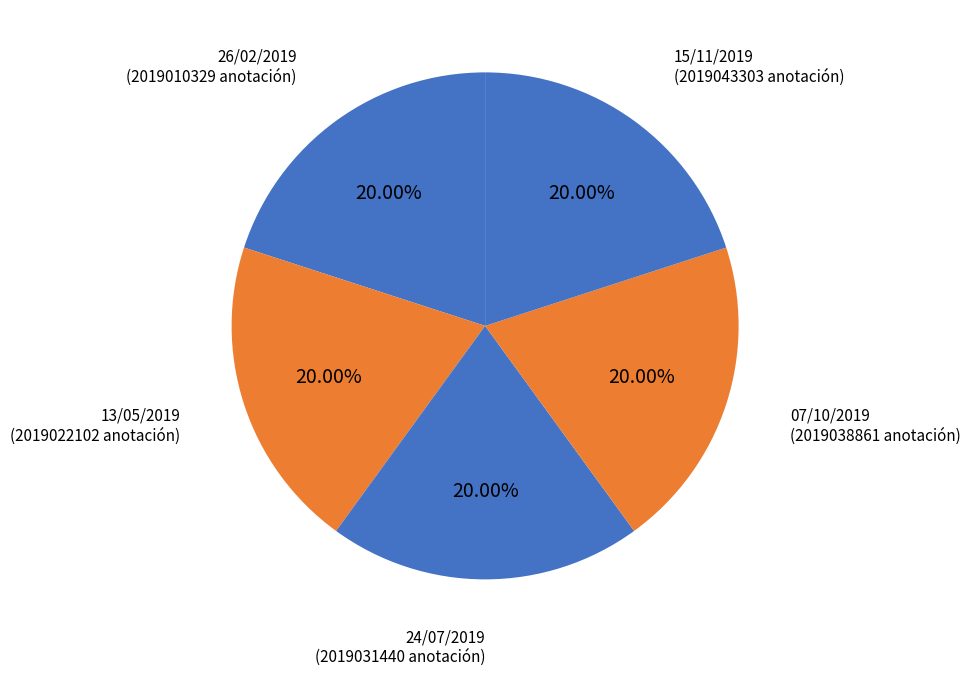

How many segments does this pie chart have?

5